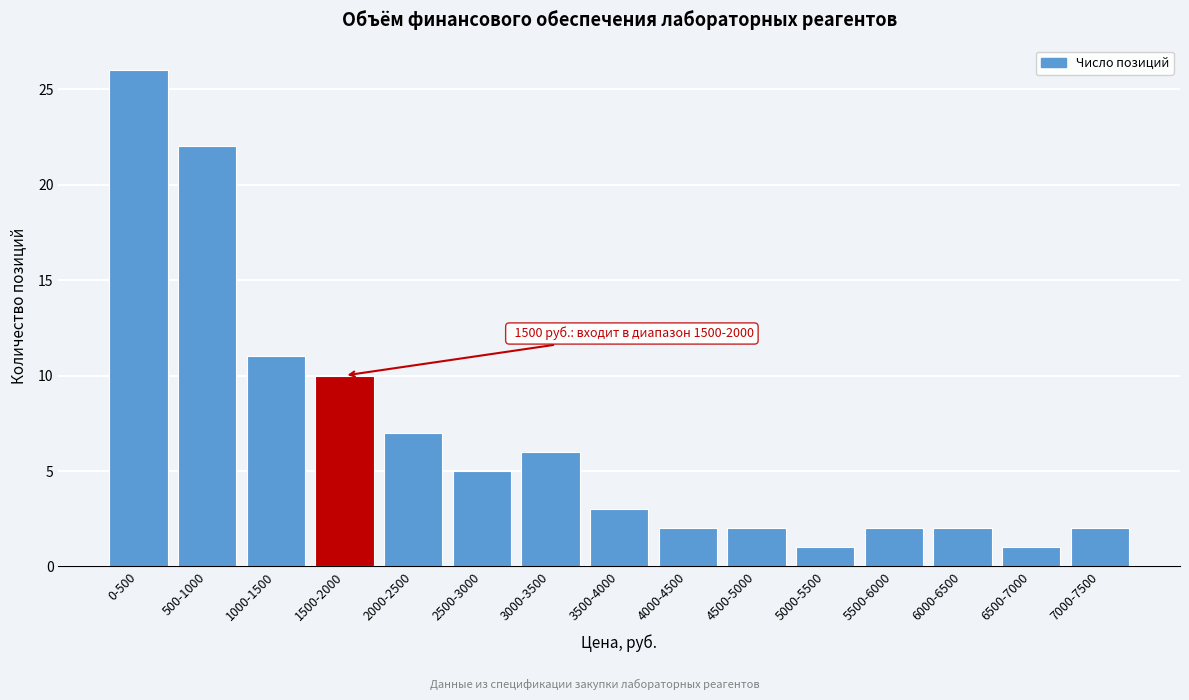

Reading left to right, list all the values displayed in this chart.

0-500=26	500-1000=22	1000-1500=11	1500-2000=10	2000-2500=7	2500-3000=5	3000-3500=6	3500-4000=3	4000-4500=2	4500-5000=2	5000-5500=1	5500-6000=2	6000-6500=2	6500-7000=1	7000-7500=2